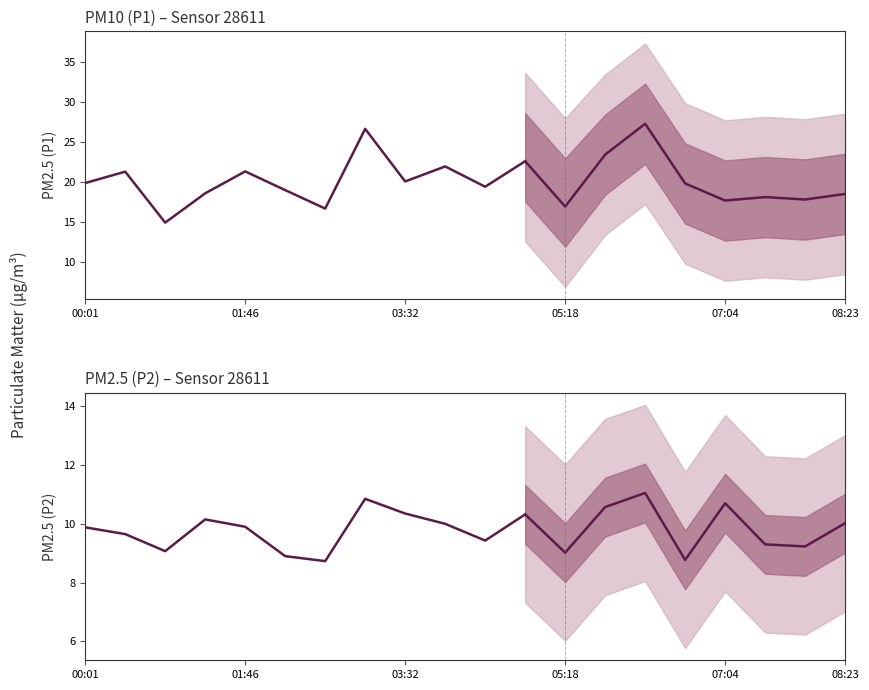

What is the difference between the highest and lowest values at 03:32?

9.7